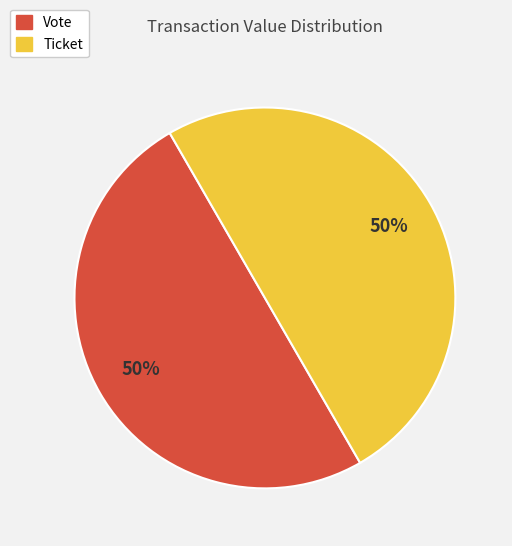

Combined, do Ticket and Vote account for over 50%?

Yes